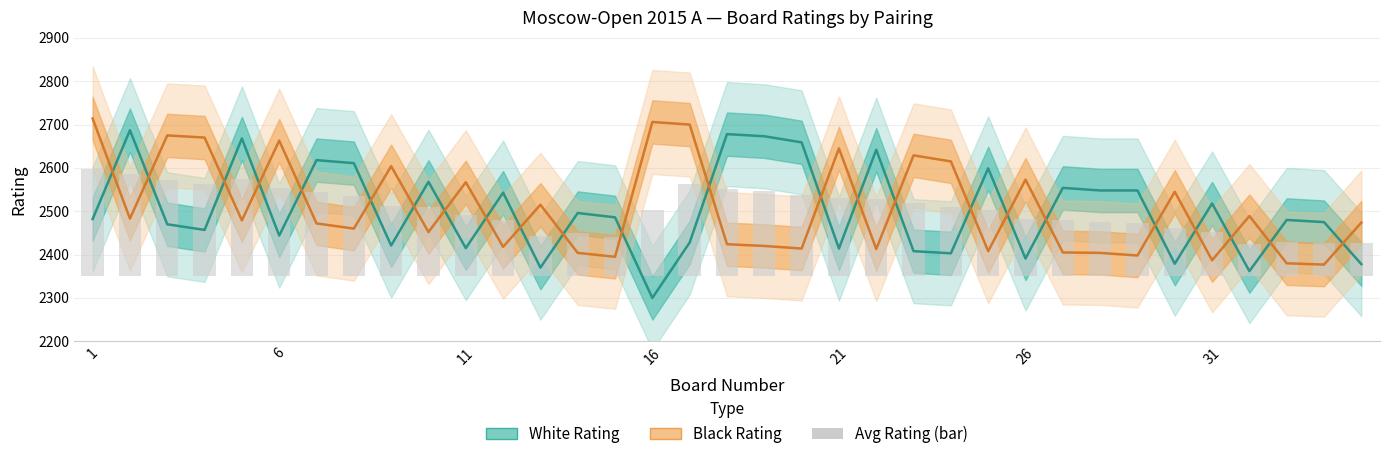

What is the average value of the White Rating series?

2502.1